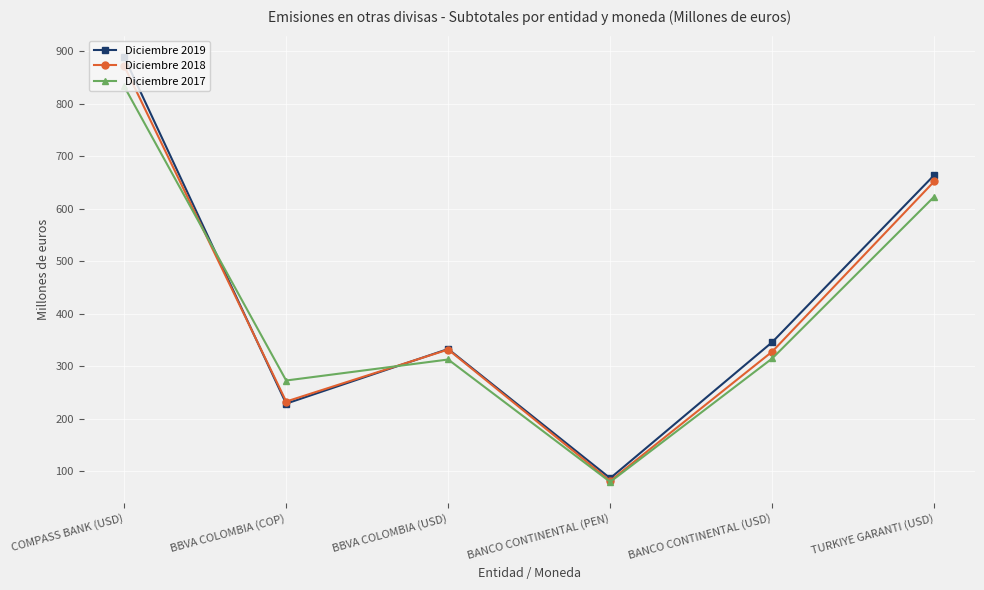

Where is Diciembre 2019 nearest to the value 488?

BANCO CONTINENTAL (USD)